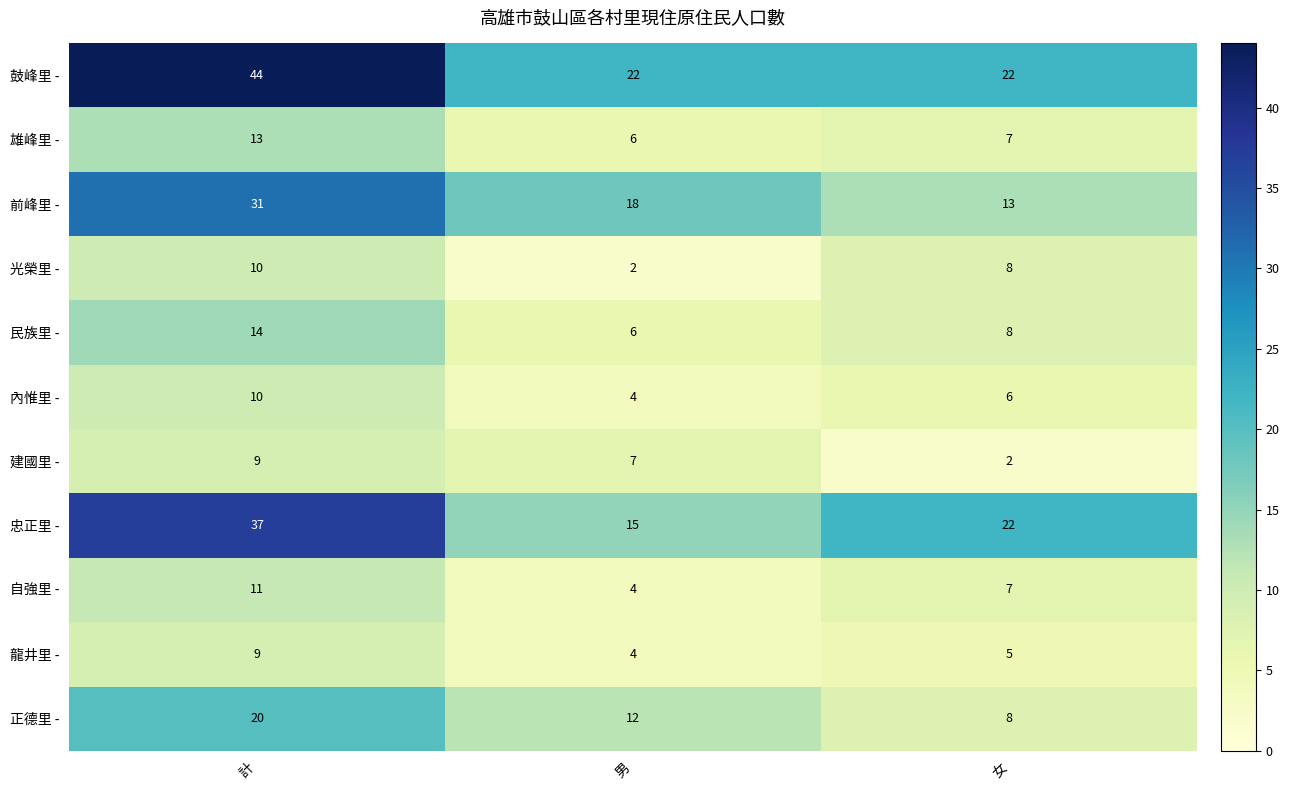

Count the 自強里 - values in the range 4 to 11.

3